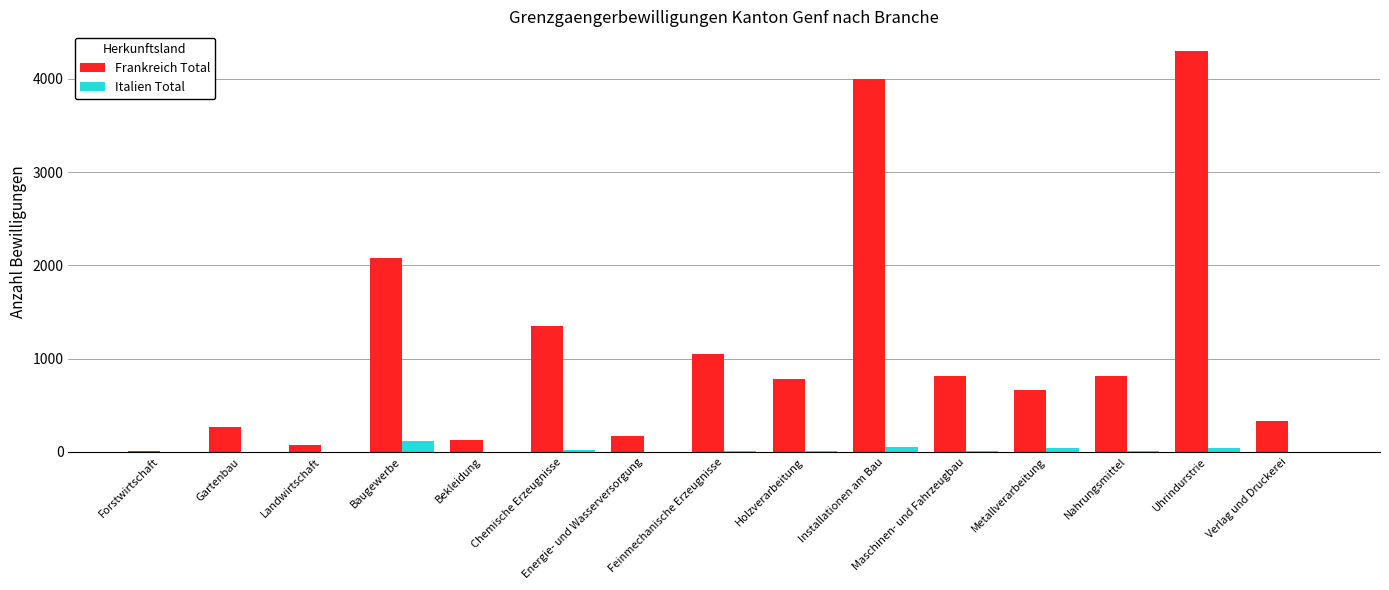

Are the bars horizontal?

No